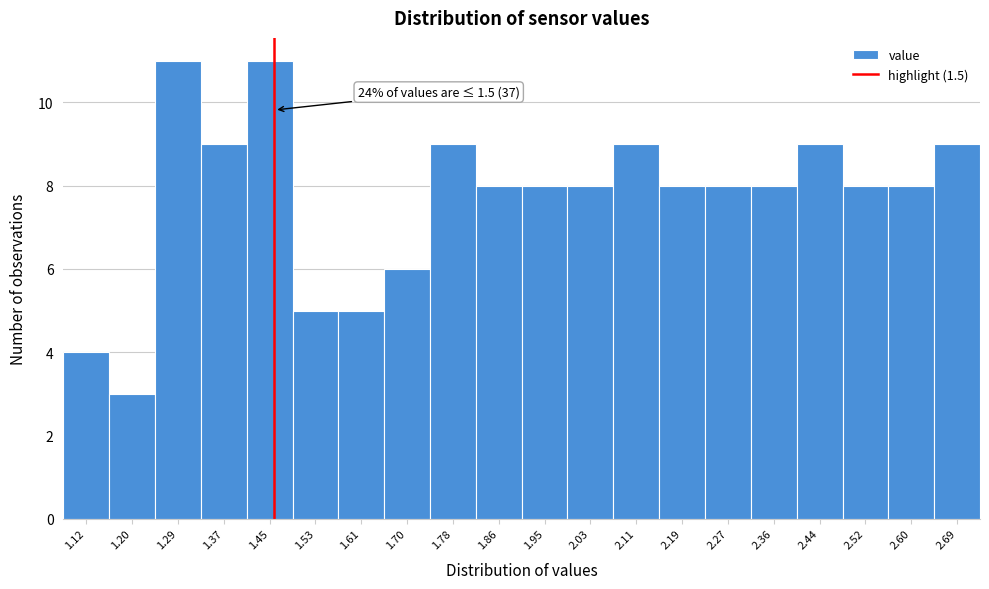

Reading left to right, extract all data points from this chart.

1.12=4	1.20=3	1.29=11	1.37=9	1.45=11	1.53=5	1.61=5	1.70=6	1.78=9	1.86=8	1.95=8	2.03=8	2.11=9	2.19=8	2.27=8	2.36=8	2.44=9	2.52=8	2.60=8	2.69=9